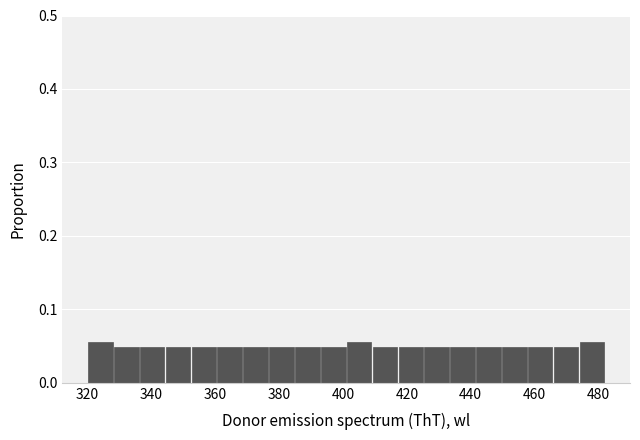

Reading left to right, transcribe this chart: for each bar, give the range it covers on the x-axis and its height. Neither the bar edges nor the heights are printed on the chart, so give them approximately, as read against the axes.

320 to 328: 0.06
328 to 336: 0.05
336 to 344: 0.05
344 to 352: 0.05
352 to 360: 0.05
360 to 368: 0.05
368 to 376: 0.05
376 to 384: 0.05
384 to 392: 0.05
392 to 402: 0.05
402 to 410: 0.06
410 to 418: 0.05
418 to 426: 0.05
426 to 434: 0.05
434 to 442: 0.05
442 to 450: 0.05
450 to 458: 0.05
458 to 466: 0.05
466 to 474: 0.05
474 to 482: 0.06